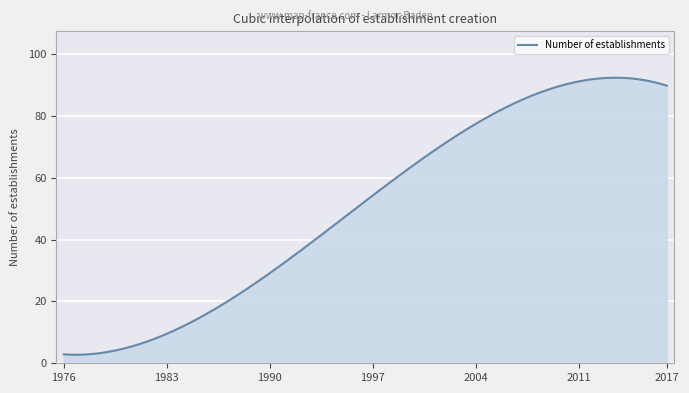

What is the greatest value displayed?

92.3